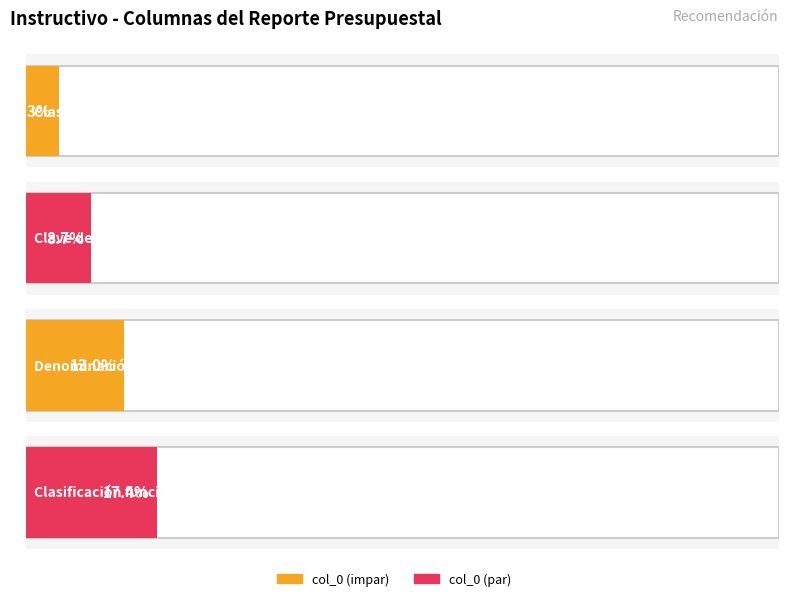

What is the smallest value displayed?

1